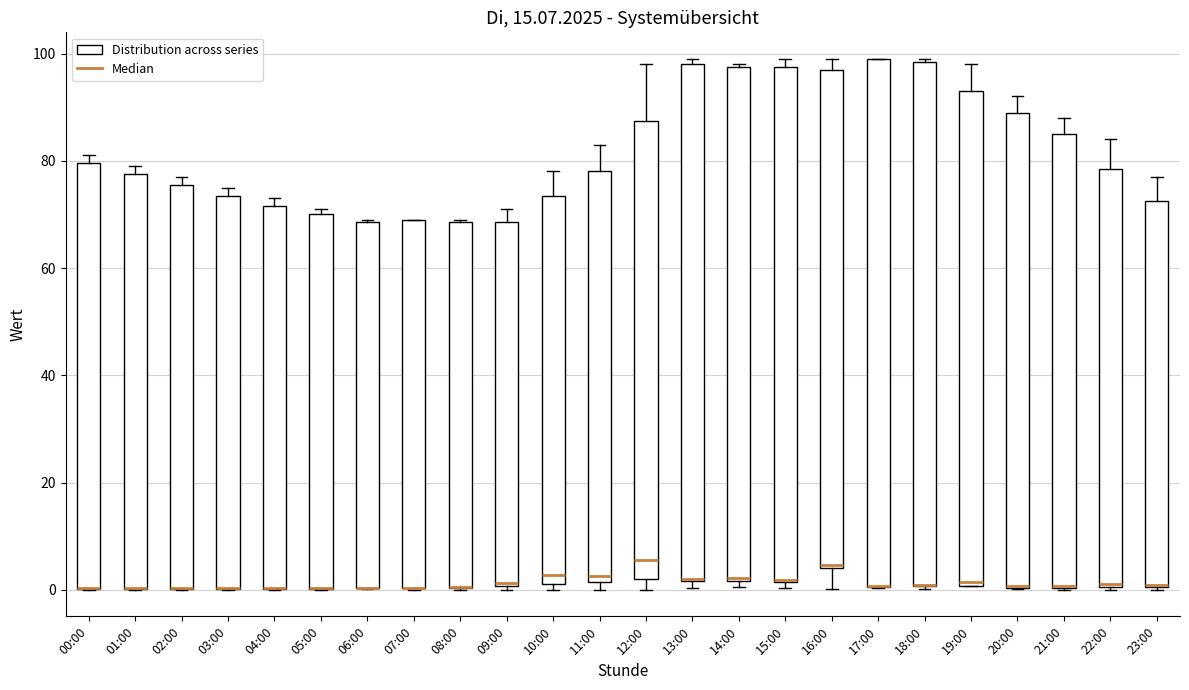

Reading left to right, transcribe this box plot: for each box, give where its median line is, the range the box spans, and where its two whiskers end, as read against the y-axis. The values are not printed on the chart, so give them approximately, as read against the axis.

00:00: median 0 (drawn on the box's lower edge), box 0 to 80, whiskers 0 to 82
01:00: median 0 (drawn on the box's lower edge), box 0 to 78, whiskers 0 to 80
02:00: median 0 (drawn on the box's lower edge), box 0 to 76, whiskers 0 to 78
03:00: median 0 (drawn on the box's lower edge), box 0 to 74, whiskers 0 to 76
04:00: median 0 (drawn on the box's lower edge), box 0 to 72, whiskers 0 to 74
05:00: median 0 (drawn on the box's lower edge), box 0 to 70, whiskers 0 to 72
06:00: median 0 (drawn on the box's lower edge), box 0 to 68, whiskers 0 to 70
07:00: median 0 (drawn on the box's lower edge), box 0 to 70, whiskers 0 to 70
08:00: median 0 (drawn on the box's lower edge), box 0 to 68, whiskers 0 to 70
09:00: median 2, box 0 to 68, whiskers 0 (just below the box's lower edge) to 72
10:00: median 2 (just above the box's lower edge), box 2 to 74, whiskers 0 to 78
11:00: median 2 (just above the box's lower edge), box 2 to 78, whiskers 0 to 84
12:00: median 6, box 2 to 88, whiskers 0 to 98
13:00: median 2 (drawn on the box's lower edge), box 2 to 98, whiskers 0 to 100
14:00: median 2, box 2 to 98, whiskers 0 to 98
15:00: median 2 (drawn on the box's lower edge), box 2 to 98, whiskers 0 to 100
16:00: median 4, box 4 to 98, whiskers 0 to 100
17:00: median 0 (drawn on the box's lower edge), box 0 to 100, whiskers 0 to 100
18:00: median 0 (drawn on the box's lower edge), box 0 to 98, whiskers 0 to 100
19:00: median 2, box 0 to 94, whiskers 0 to 98
20:00: median 0 (drawn on the box's lower edge), box 0 to 90, whiskers 0 to 92
21:00: median 0 (drawn on the box's lower edge), box 0 to 86, whiskers 0 to 88
22:00: median 2, box 0 to 78, whiskers 0 to 84
23:00: median 0, box 0 to 72, whiskers 0 to 78